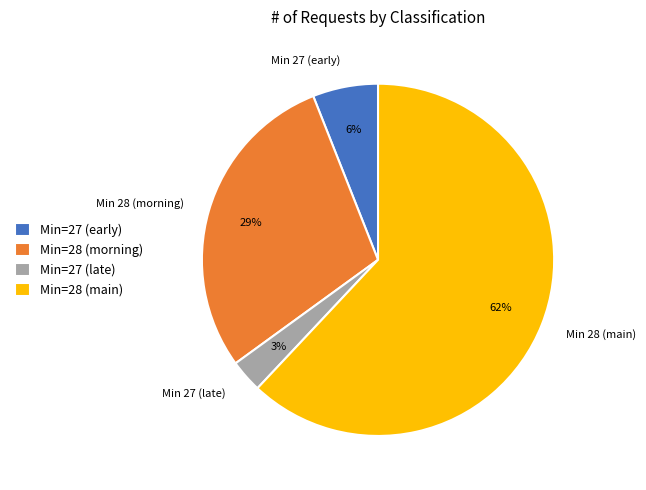

Is there any slice that represents more than half of the pie?

Yes